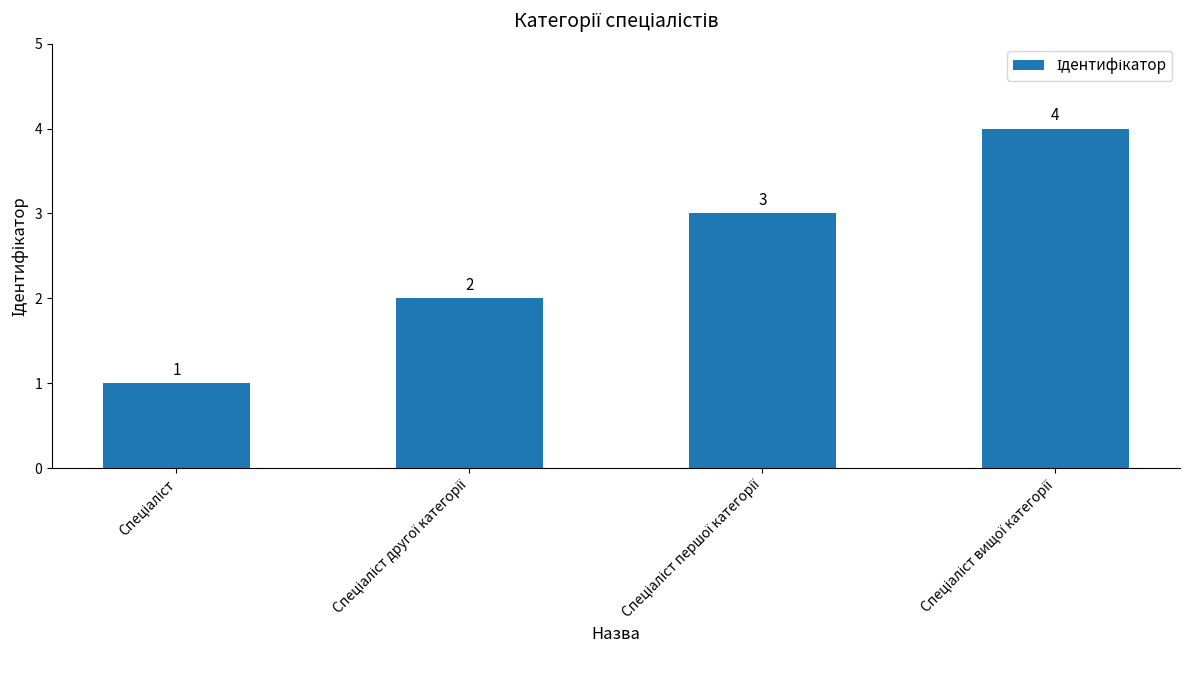

What is the difference between the maximum and minimum values?

3